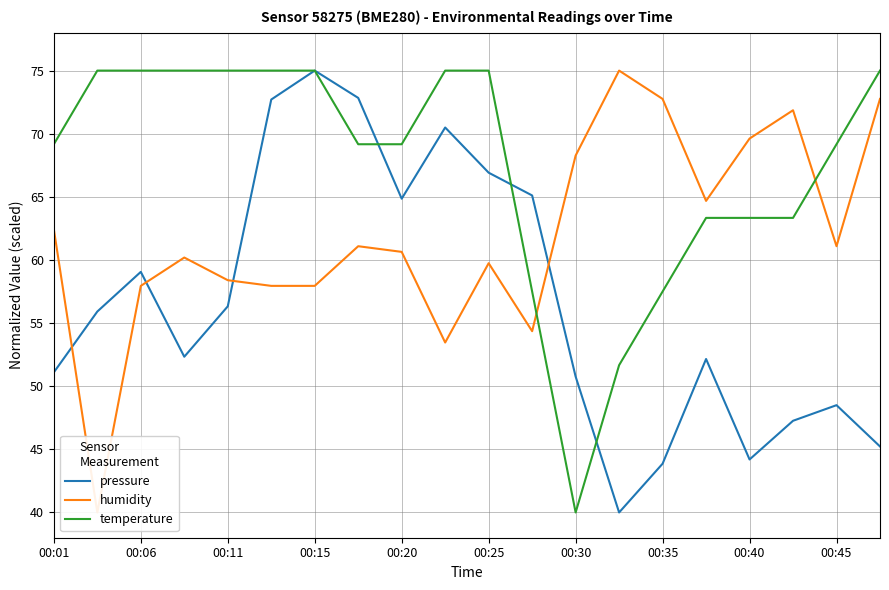

Is it true that pressure equals 45.2 at 19?

True